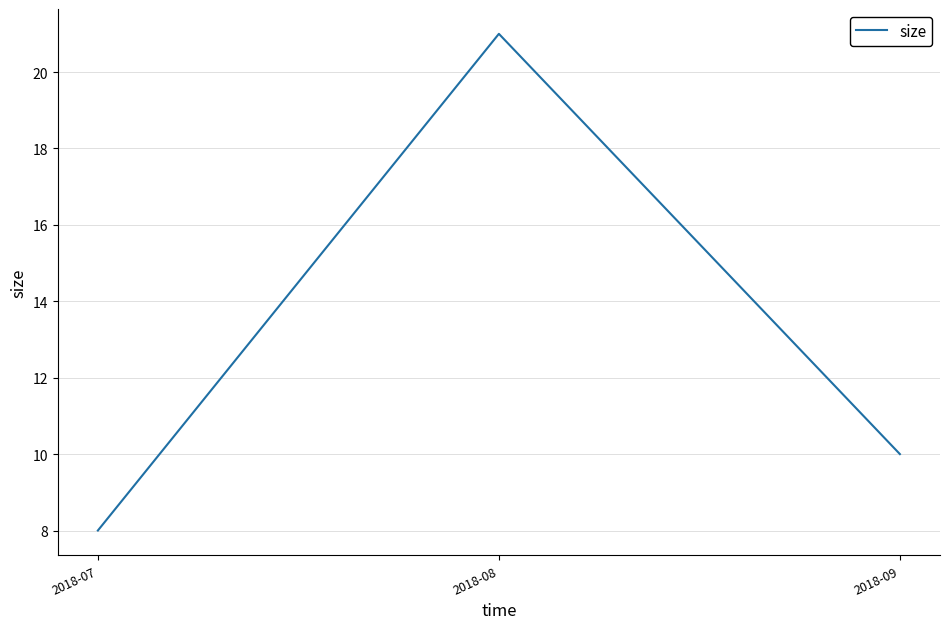

What is the approximate value at 2018-07?

8